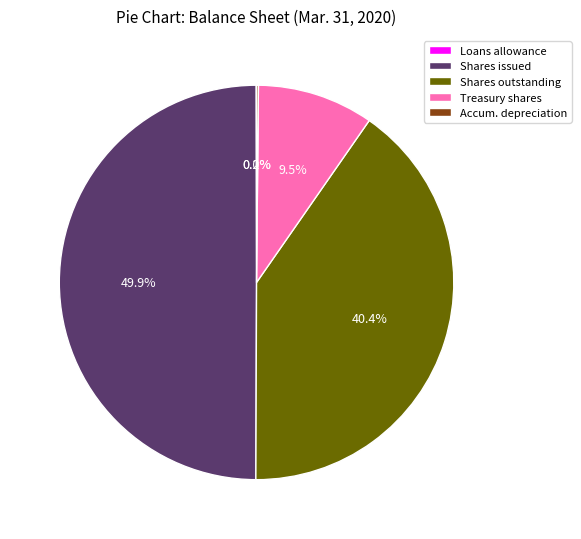

What portion of the pie excludes Shares outstanding?

59.6%